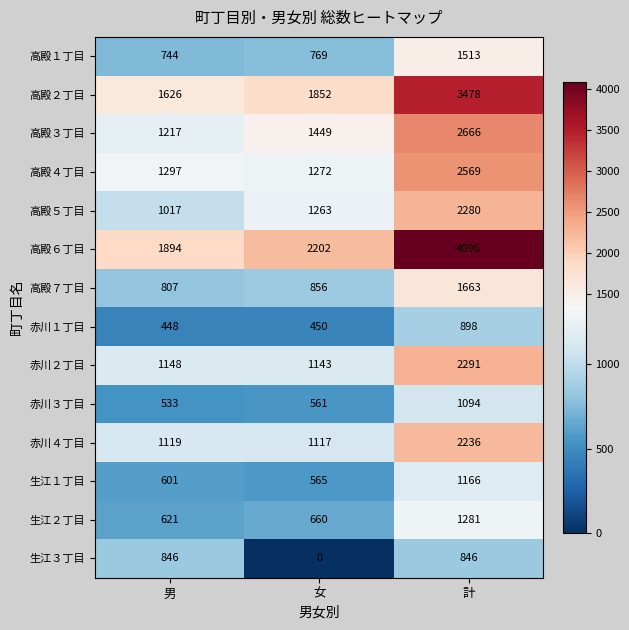

What is the greatest value displayed?

4096